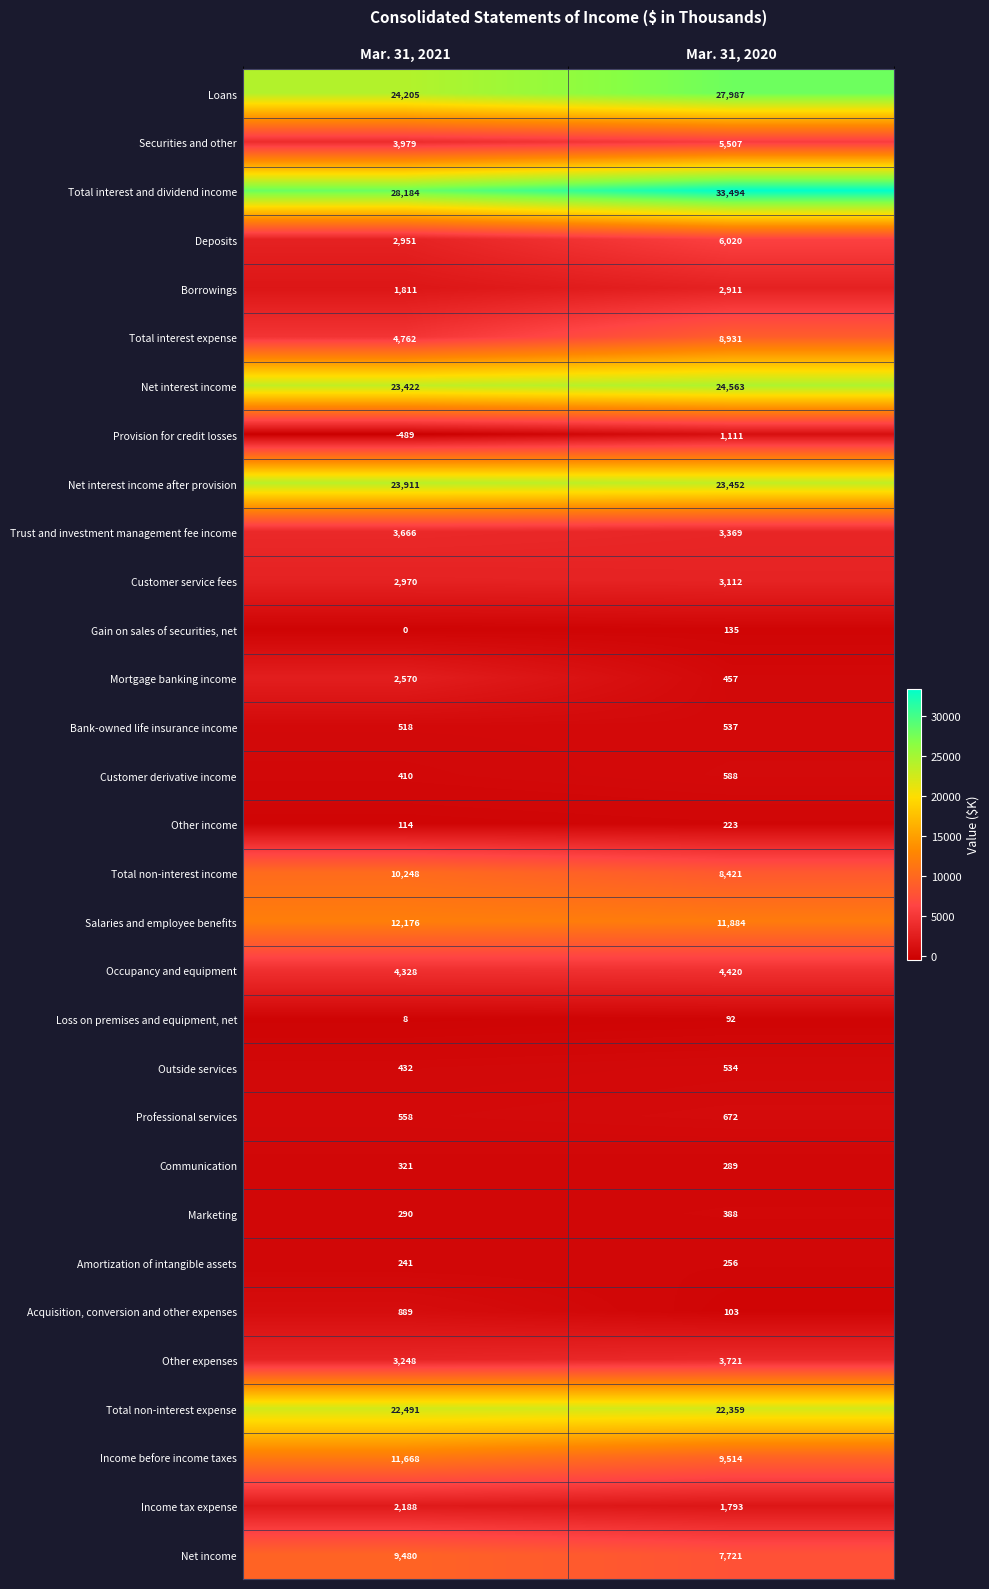

What is the sum of the Acquisition, conversion and other expenses values at Mar. 31, 2021 and Mar. 31, 2020?

992